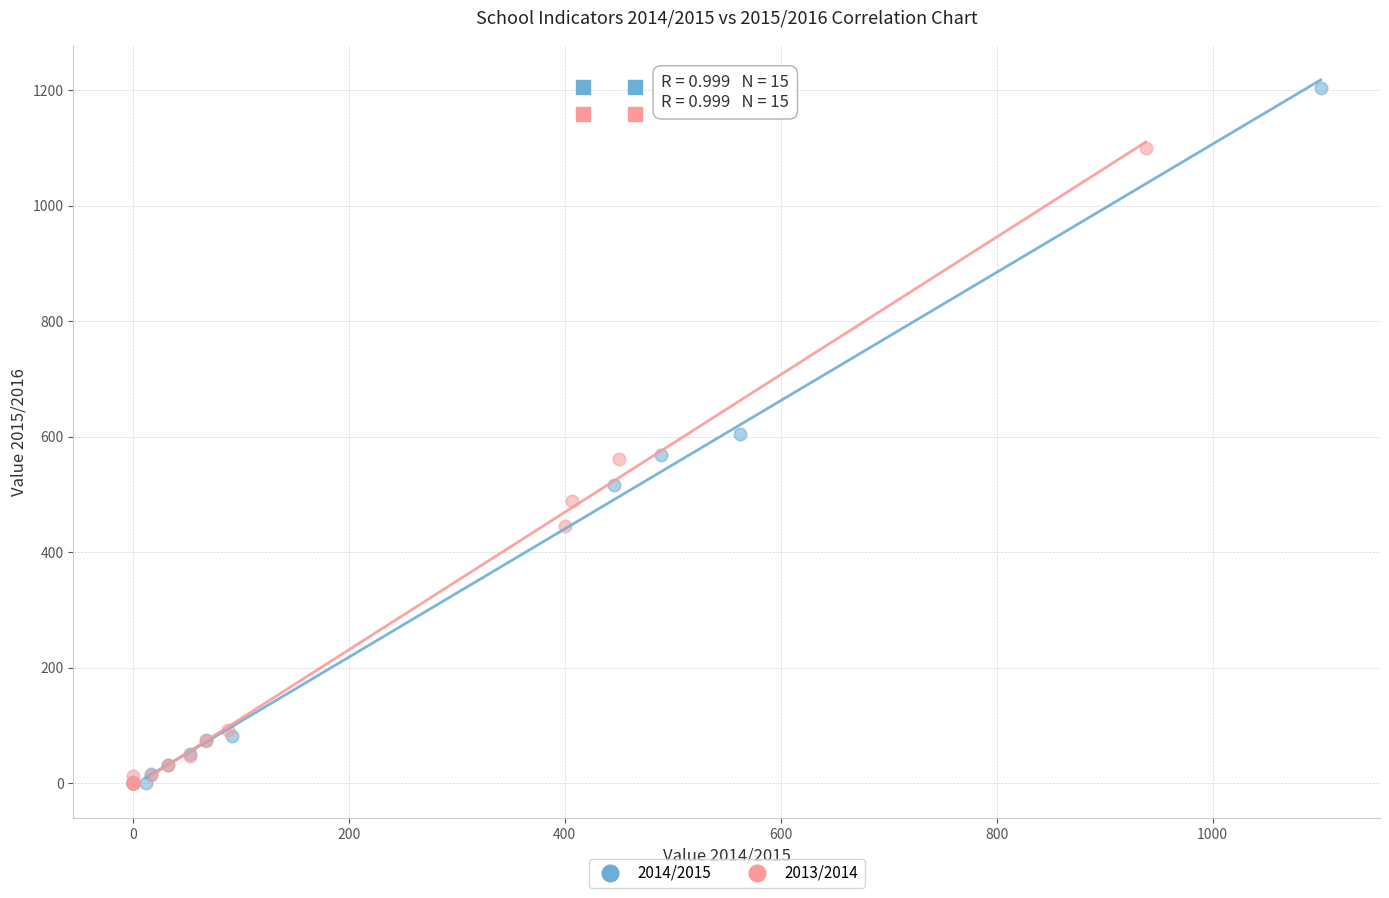

What are all the series names shown in the legend?

2014/2015, 2013/2014